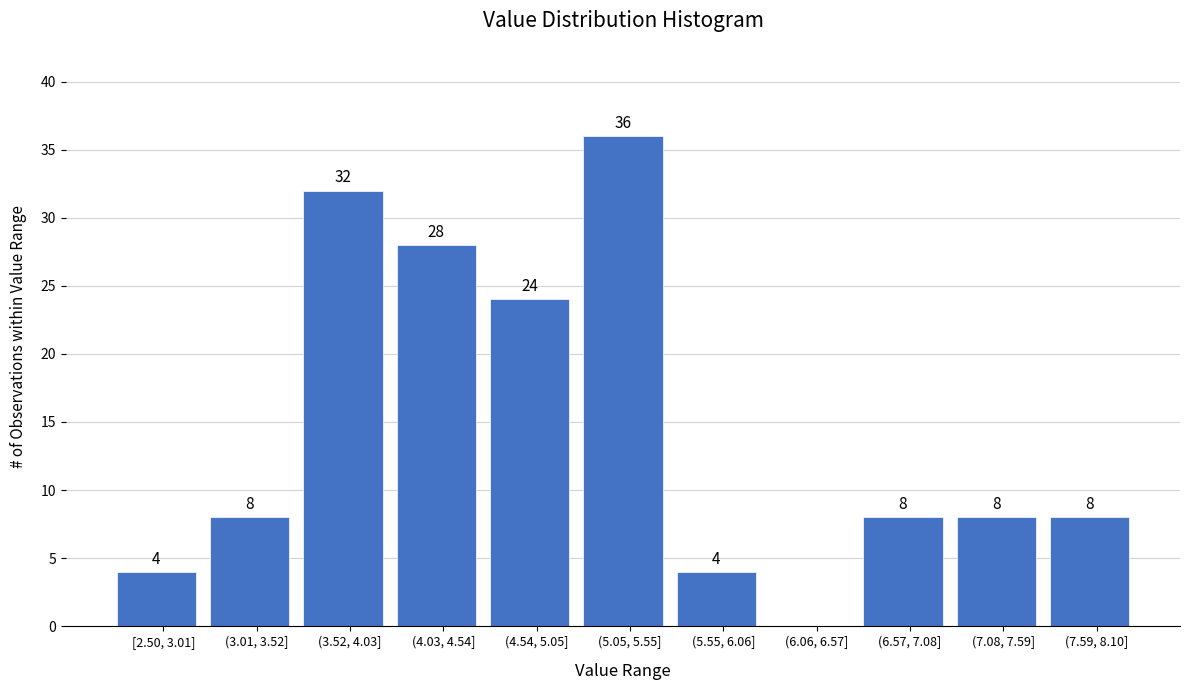

Reading left to right, extract all data points from this chart.

[2.50, 3.01]=4	(3.01, 3.52]=8	(3.52, 4.03]=32	(4.03, 4.54]=28	(4.54, 5.05]=24	(5.05, 5.55]=36	(5.55, 6.06]=4	(6.06, 6.57]=0	(6.57, 7.08]=8	(7.08, 7.59]=8	(7.59, 8.10]=8